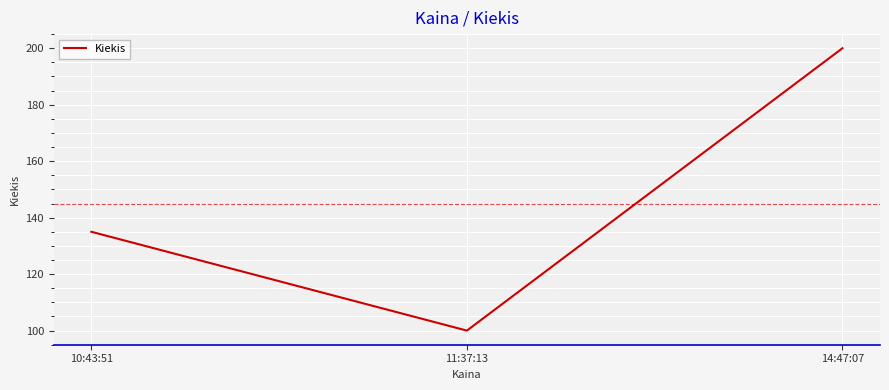

At which label is the value closest to 150?

10:43:51